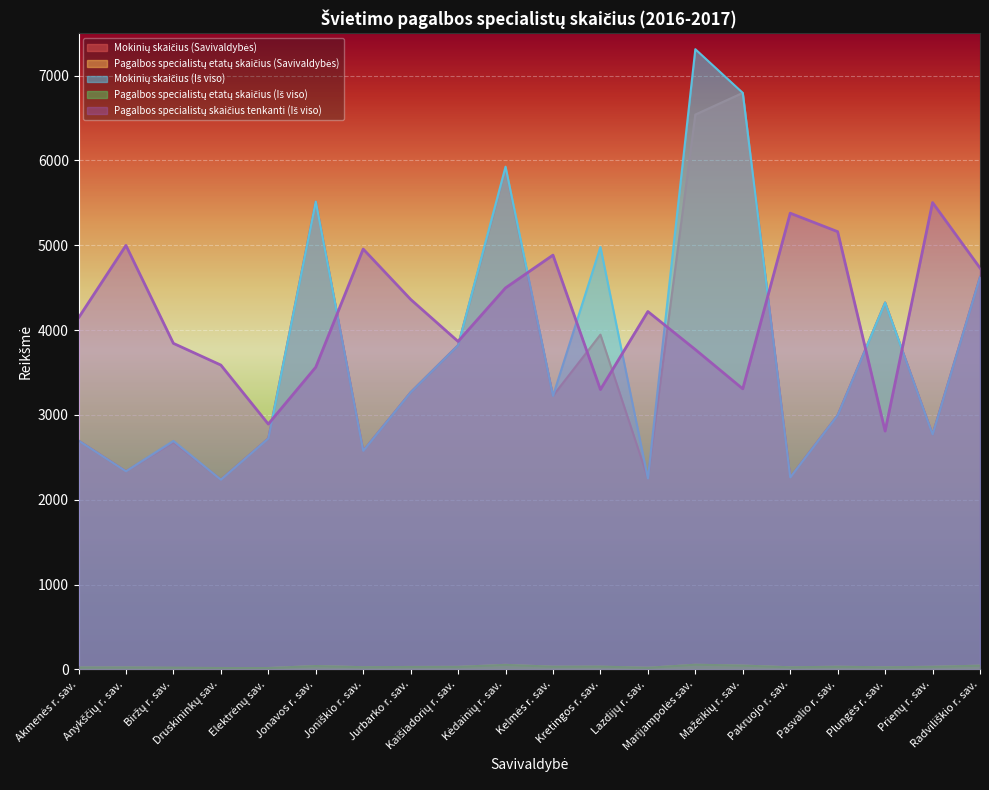

Which series has the largest total across all categories?

Pagalbos specialistų skaičius tenkanti (Iš viso)